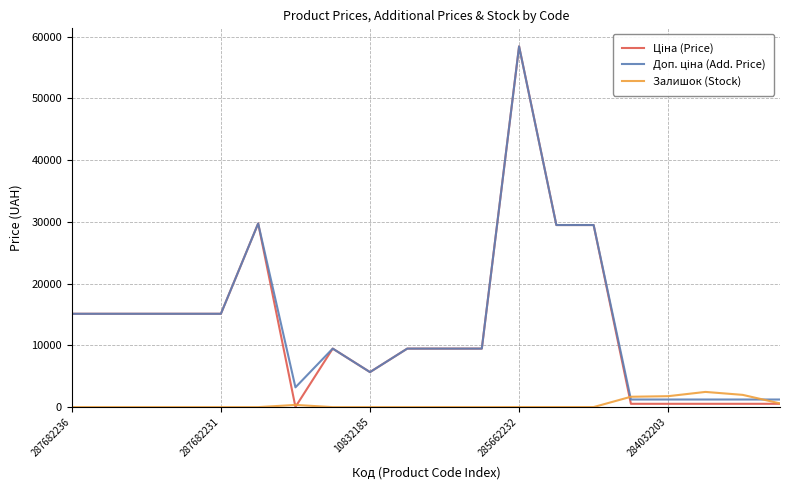

How many lines are shown in the chart?

3